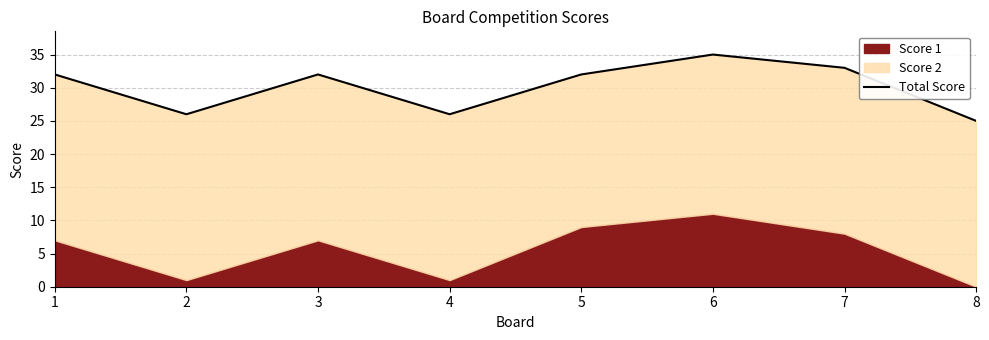

What is the difference between the maximum and minimum values?

10